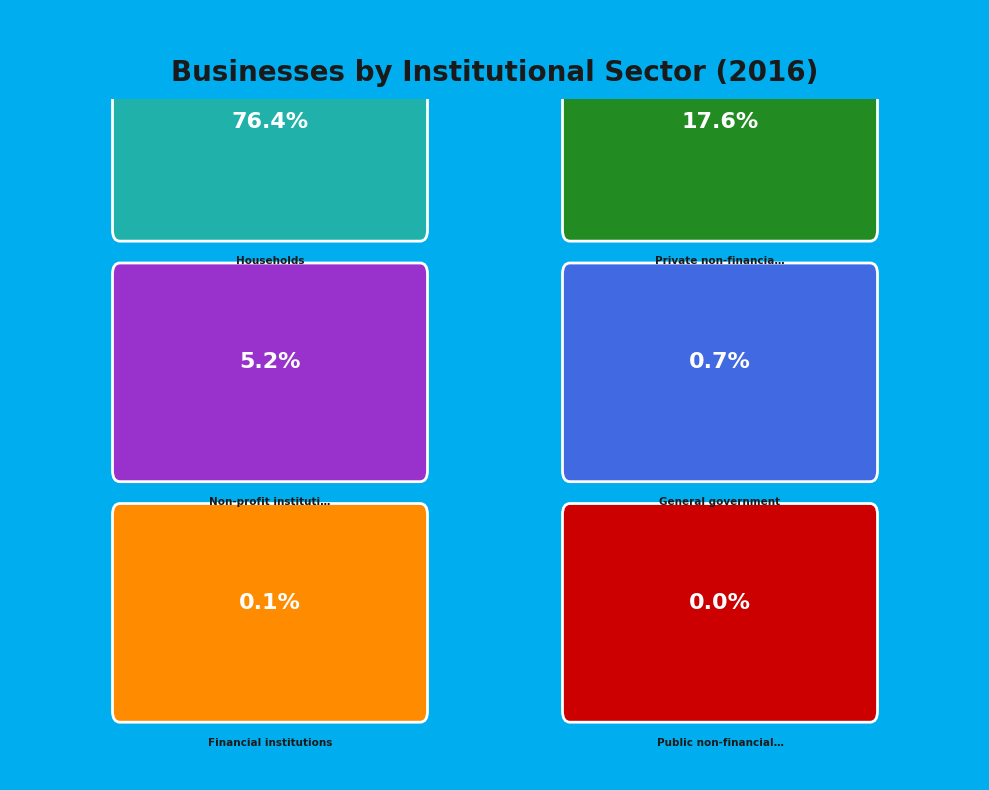

Does General government account for over 50% of the chart?

No